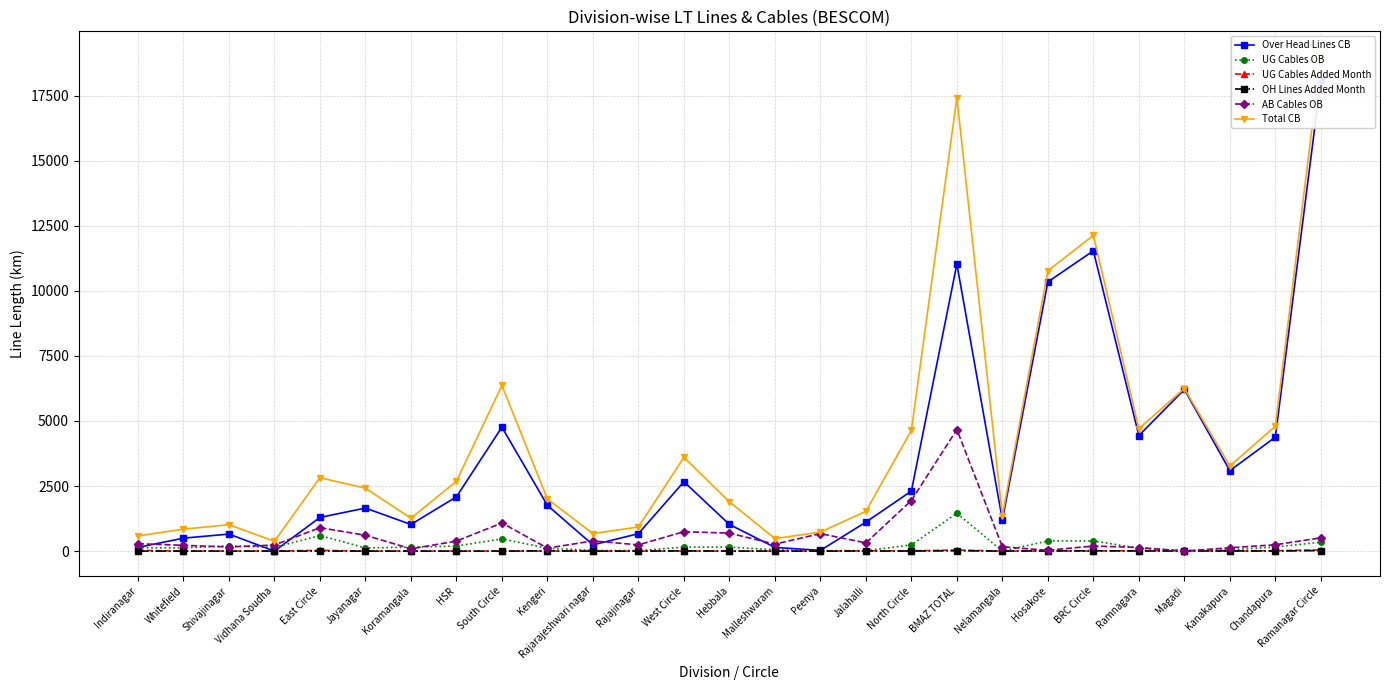

How many lines are shown in the chart?

6